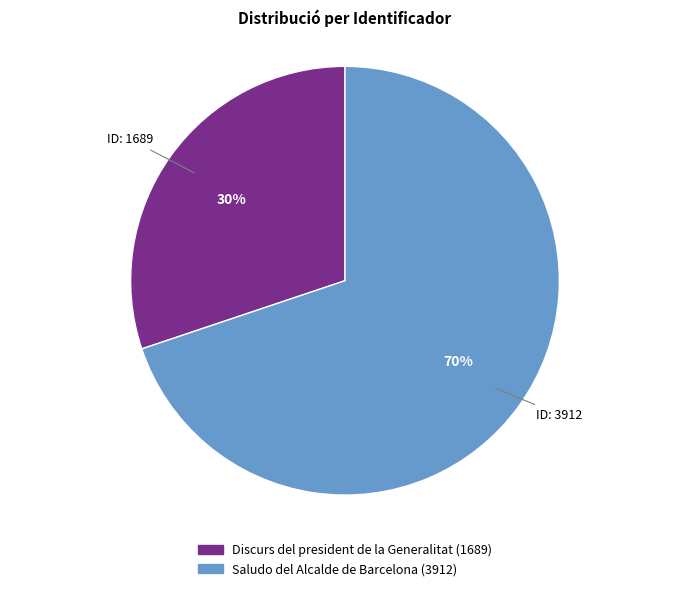

What percentage is the Saludo del Alcalde de Barcelona (3912) slice, to the nearest percent?

70%